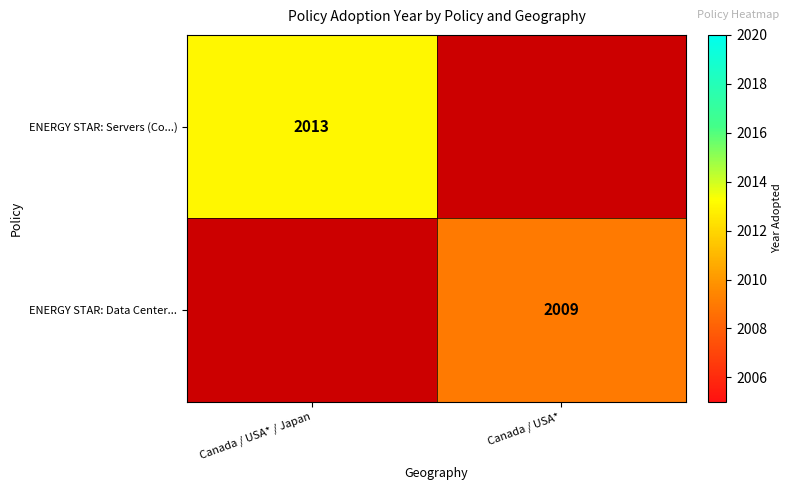

Is it true that ENERGY STAR: Servers (Co...) equals 3513 at Canada / USA* / Japan?

False